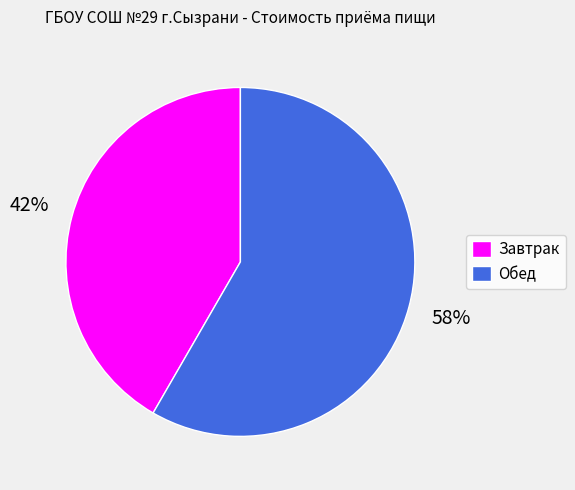

Is Завтрак the majority of the pie?

No